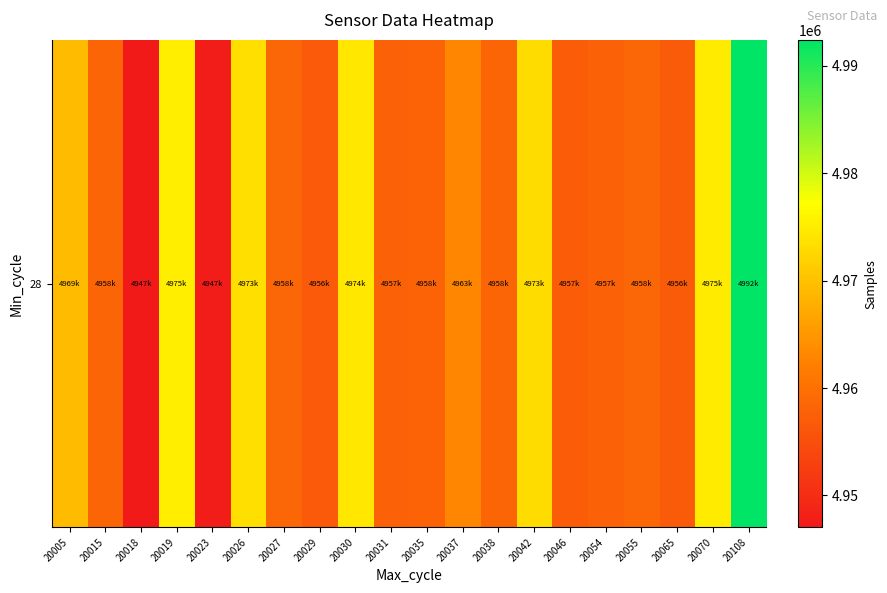

Where is the data nearest to the value 4969731?

20005